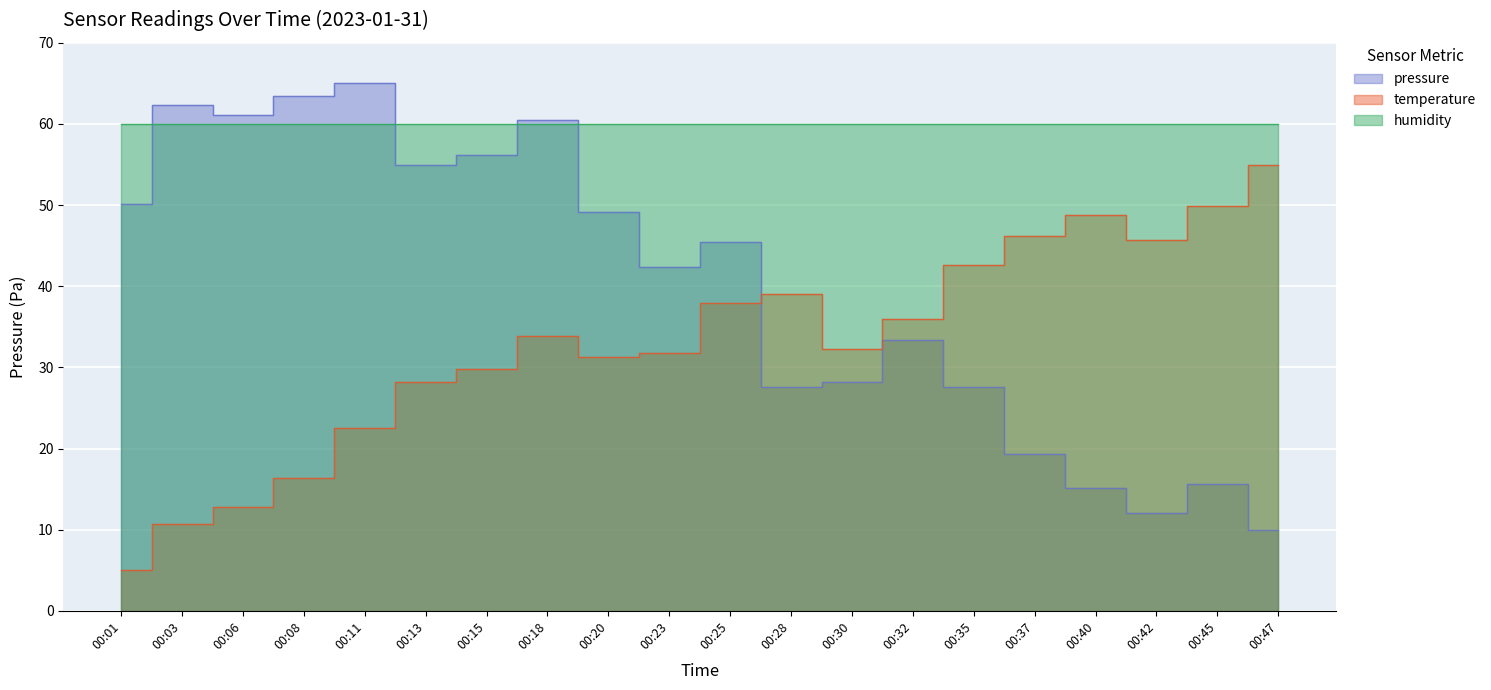

Rank the categories by temperature value from lowest to highest.

00:01, 00:03, 00:06, 00:08, 00:11, 00:13, 00:15, 00:20, 00:23, 00:30, 00:18, 00:32, 00:25, 00:28, 00:35, 00:42, 00:37, 00:40, 00:45, 00:47